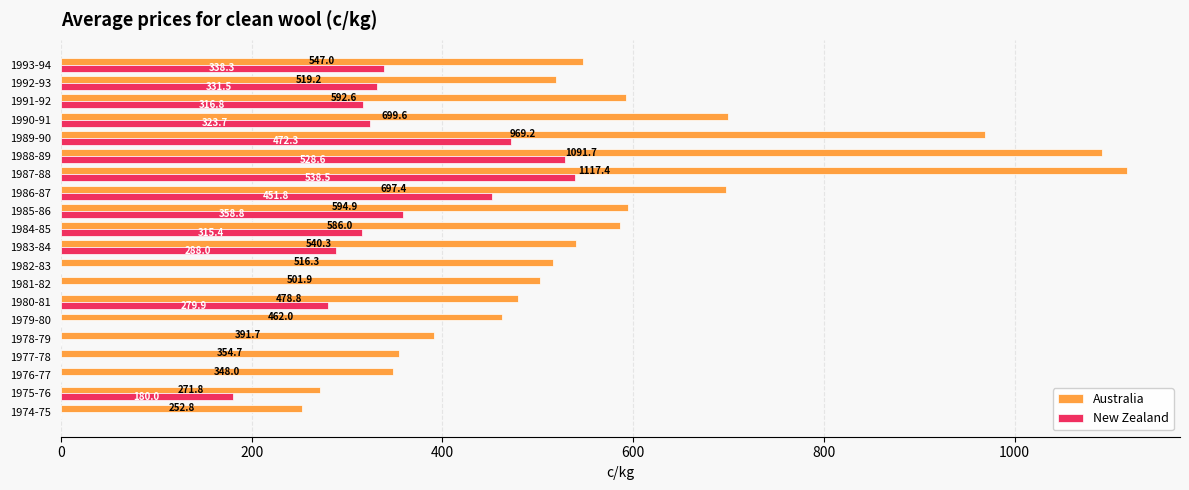

How many positive values does the New Zealand series have?

13